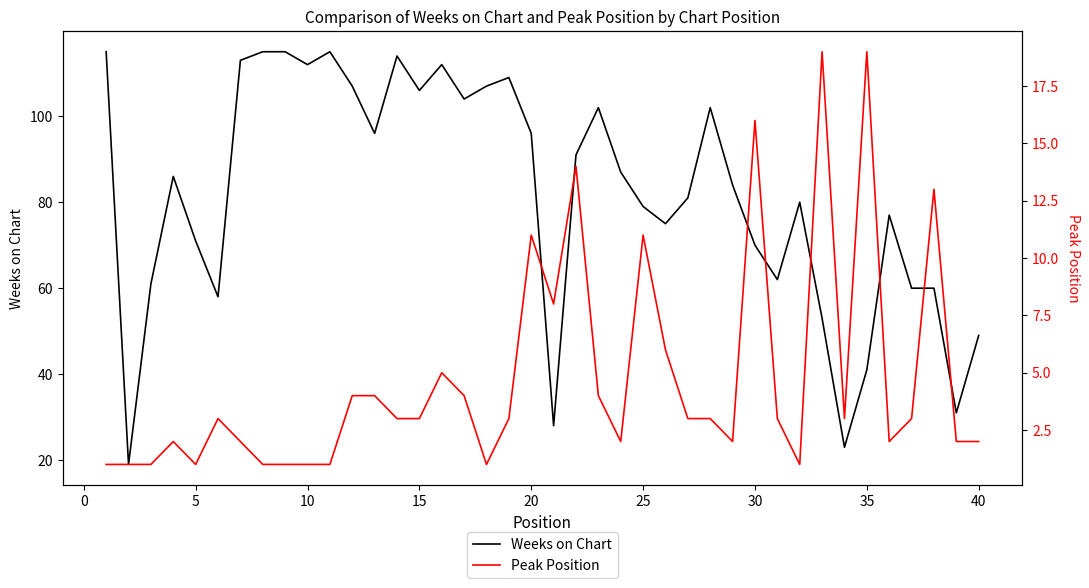

How many lines are shown in the chart?

2